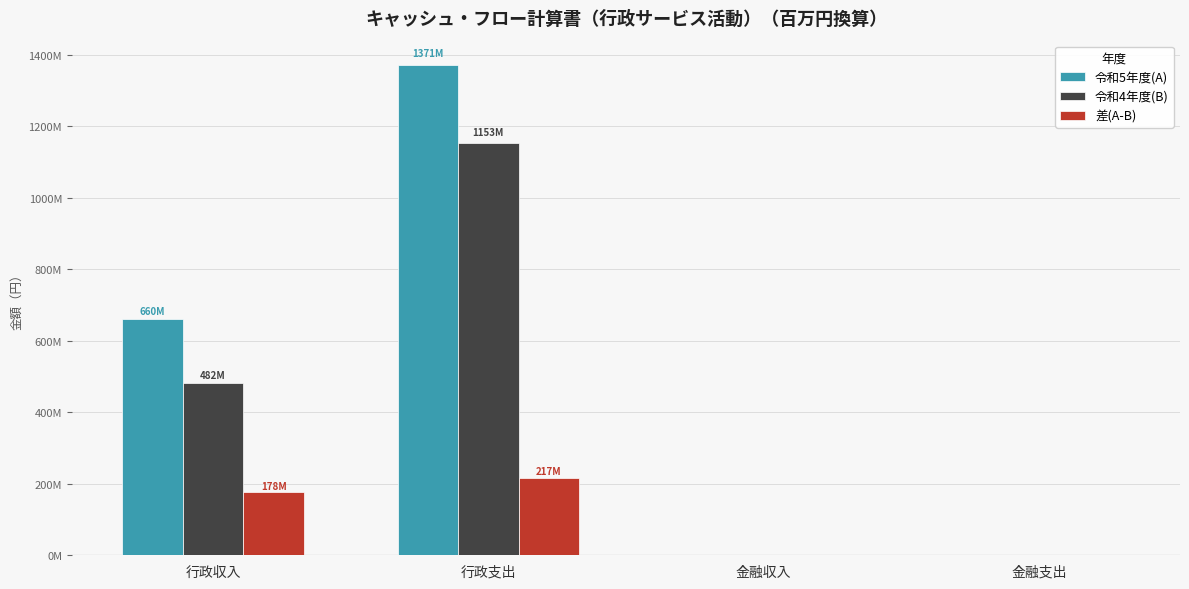

Does the chart contain stacked bars?

No